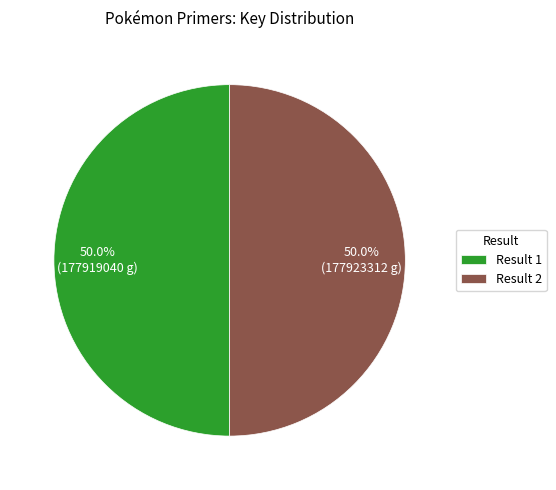

Is the sum of Result 1 and Result 2 greater than half?

Yes